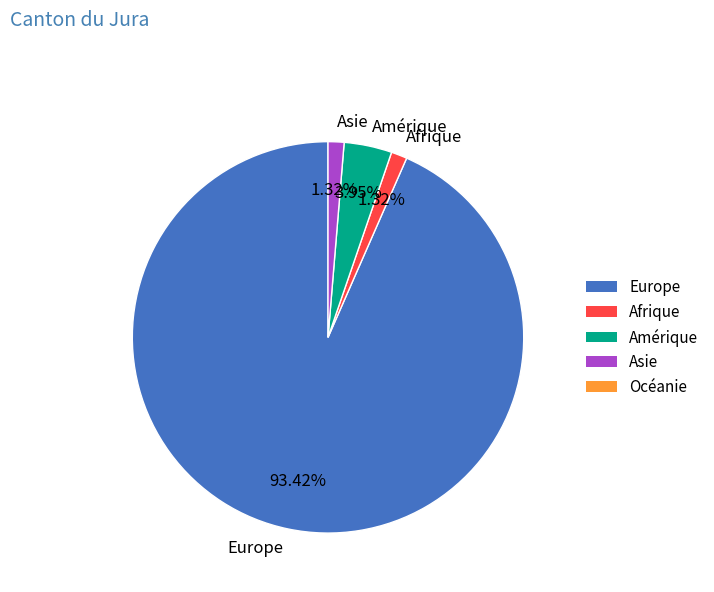

Which slice is the largest?

Europe